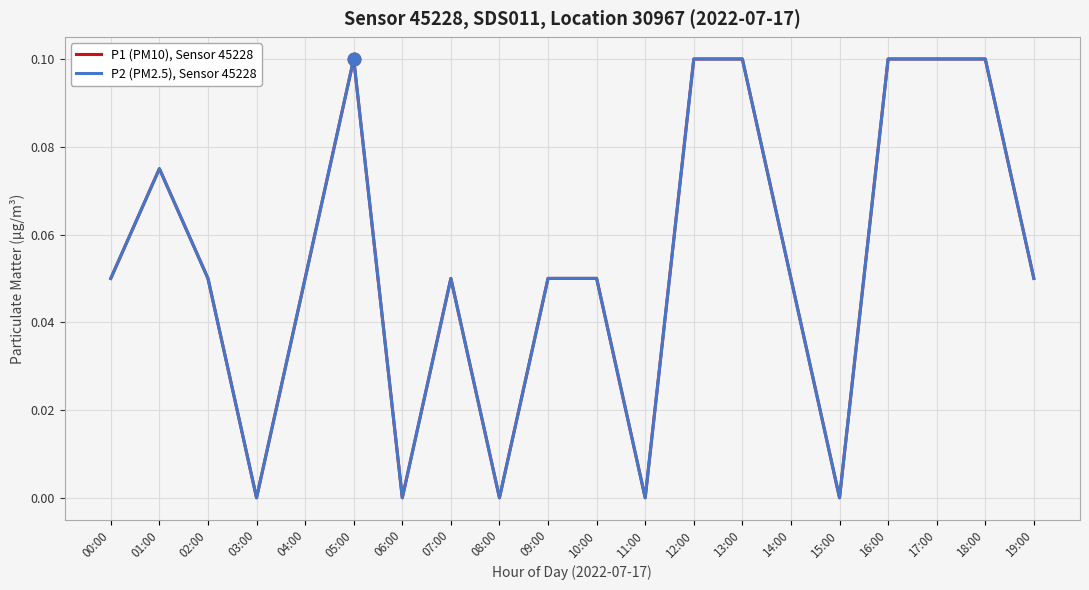

What is the difference between the second highest and second lowest values in the P2 (PM2.5), Sensor 45228 series?

0.1